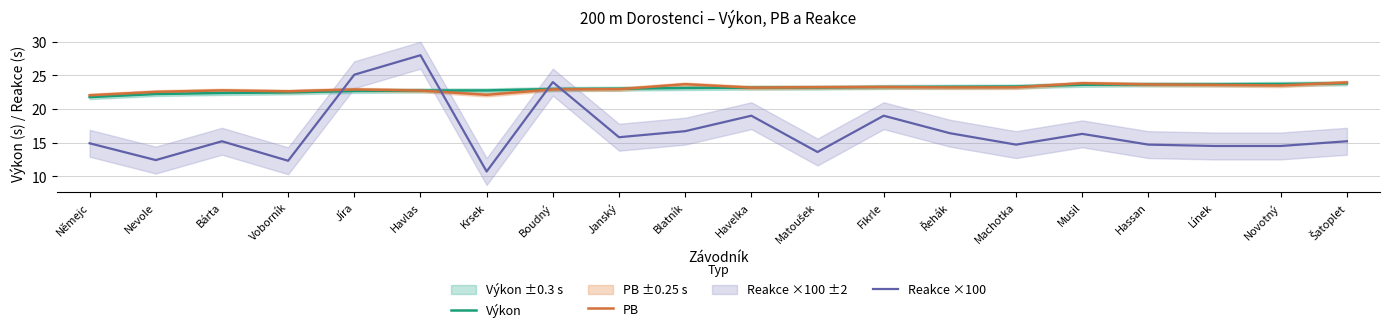

After their last crossing, which series has the higher values: Výkon or Reakce ×100?

Výkon